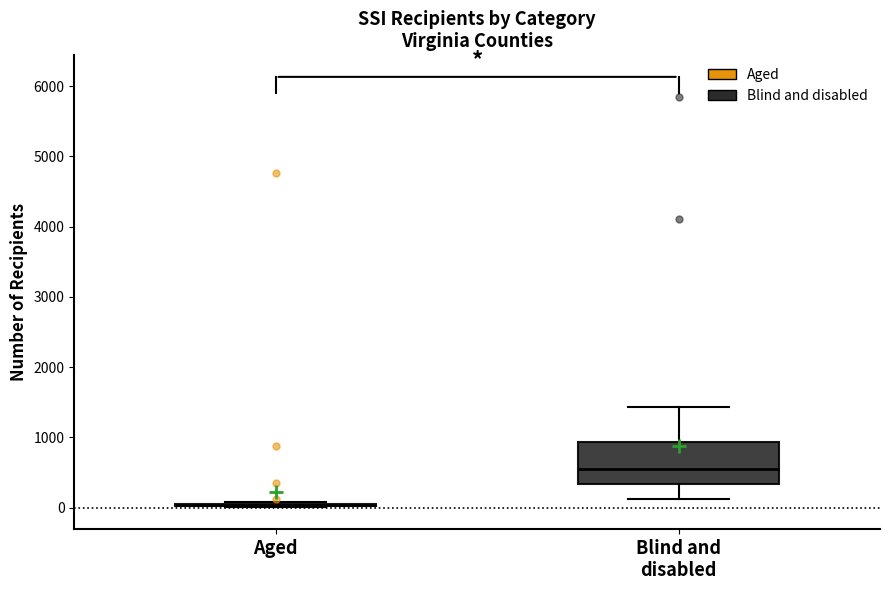

Where does the lower whisker of the box for Blind and disabled end on the y-axis? The values are not printed on the chart, so give them approximately, as read against the axis.

100